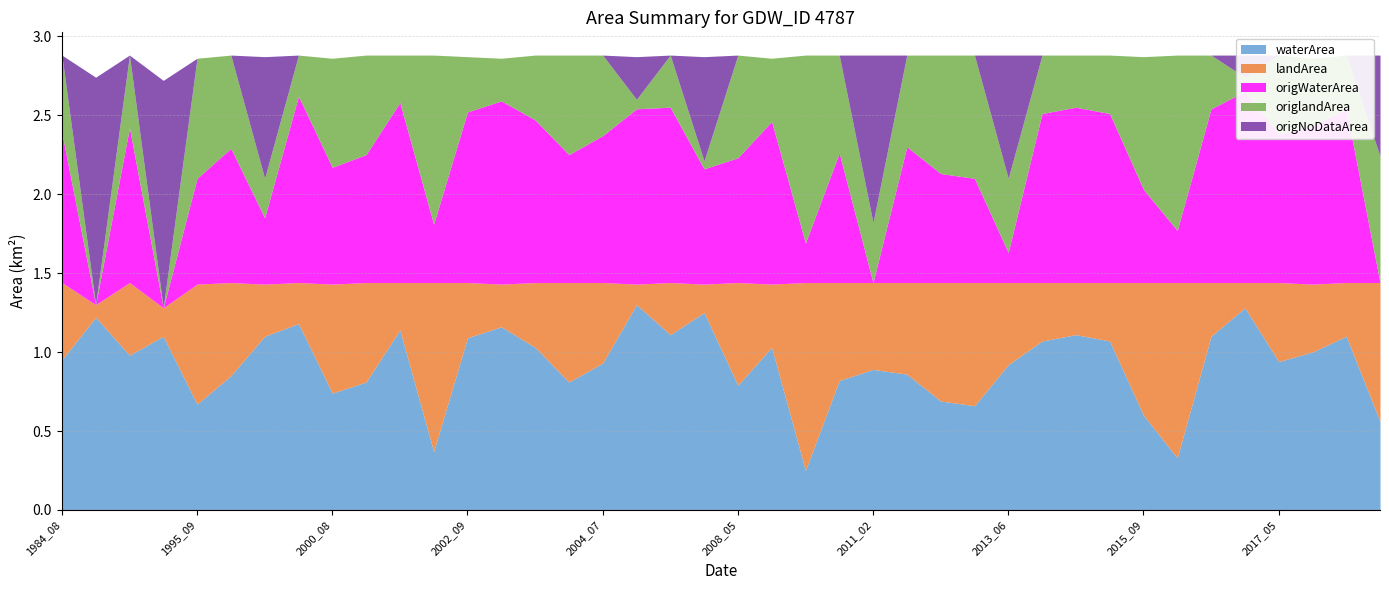

What is the value of the landArea point at the 23rd from the left?

1.2